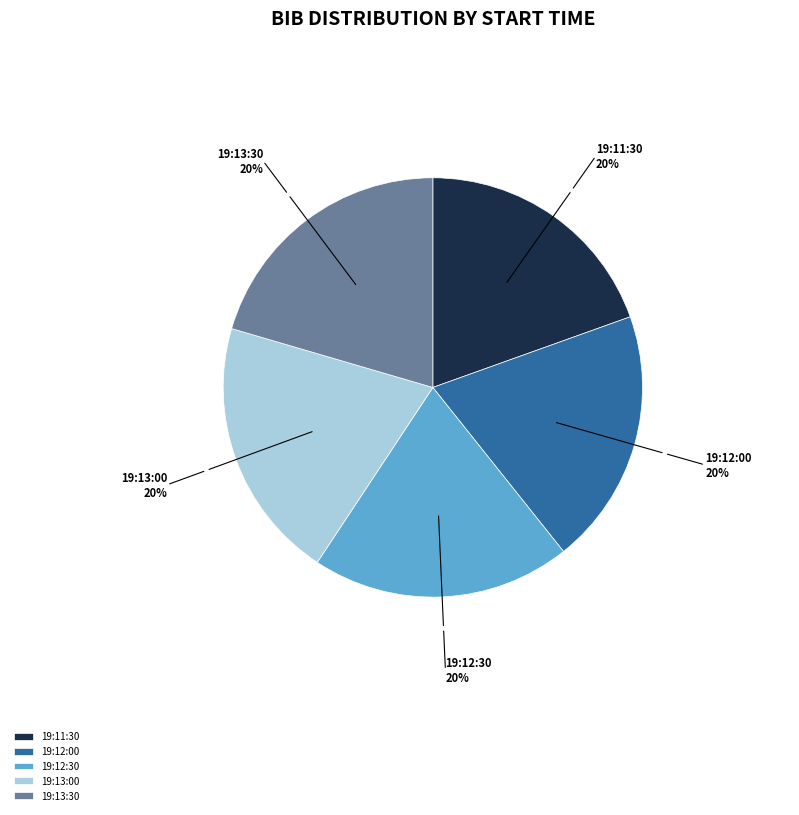

To the nearest percent, what is the average slice percentage?

20%